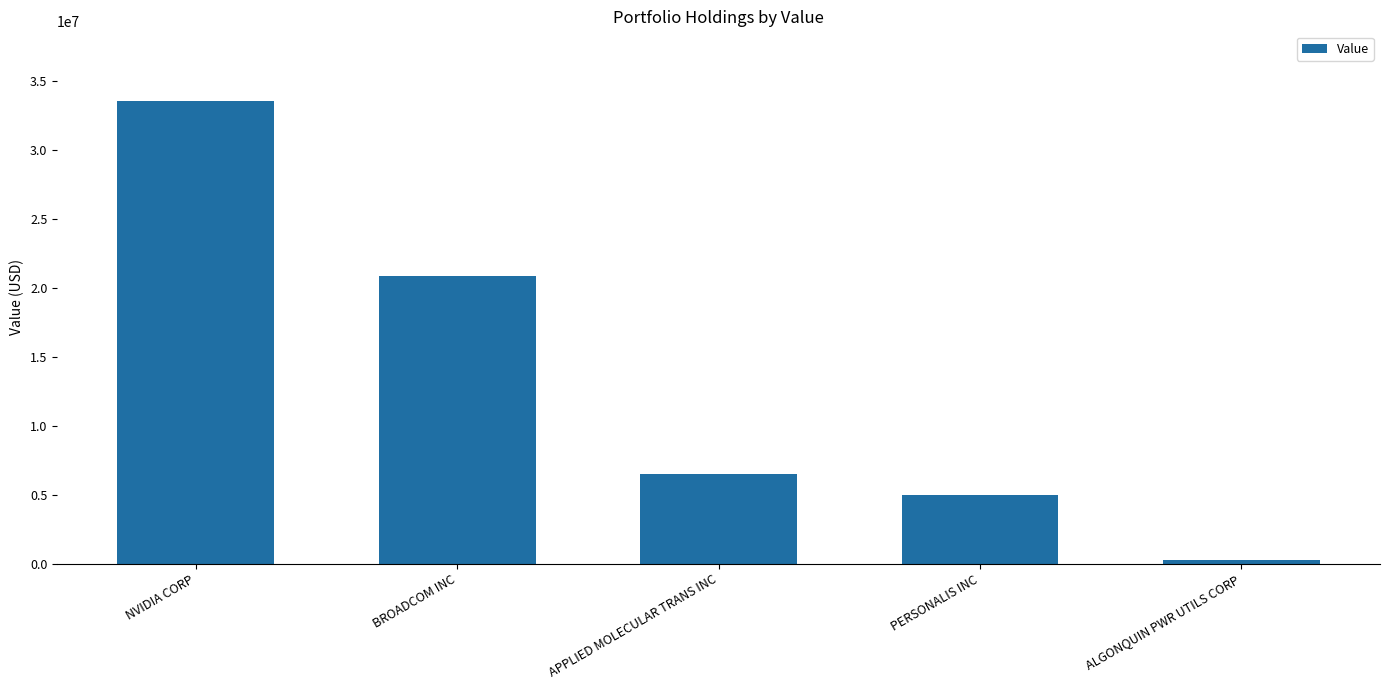

What is the label of the 5th bar from the right?

NVIDIA CORP